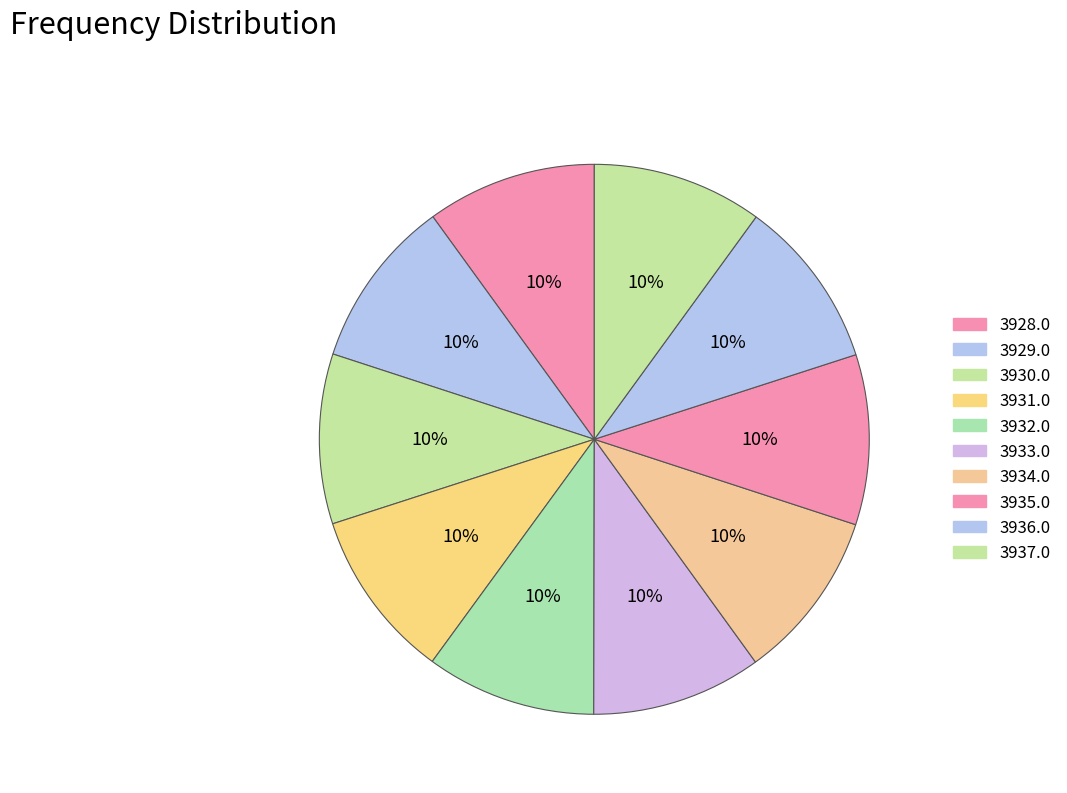

Is there a majority slice in this chart?

No